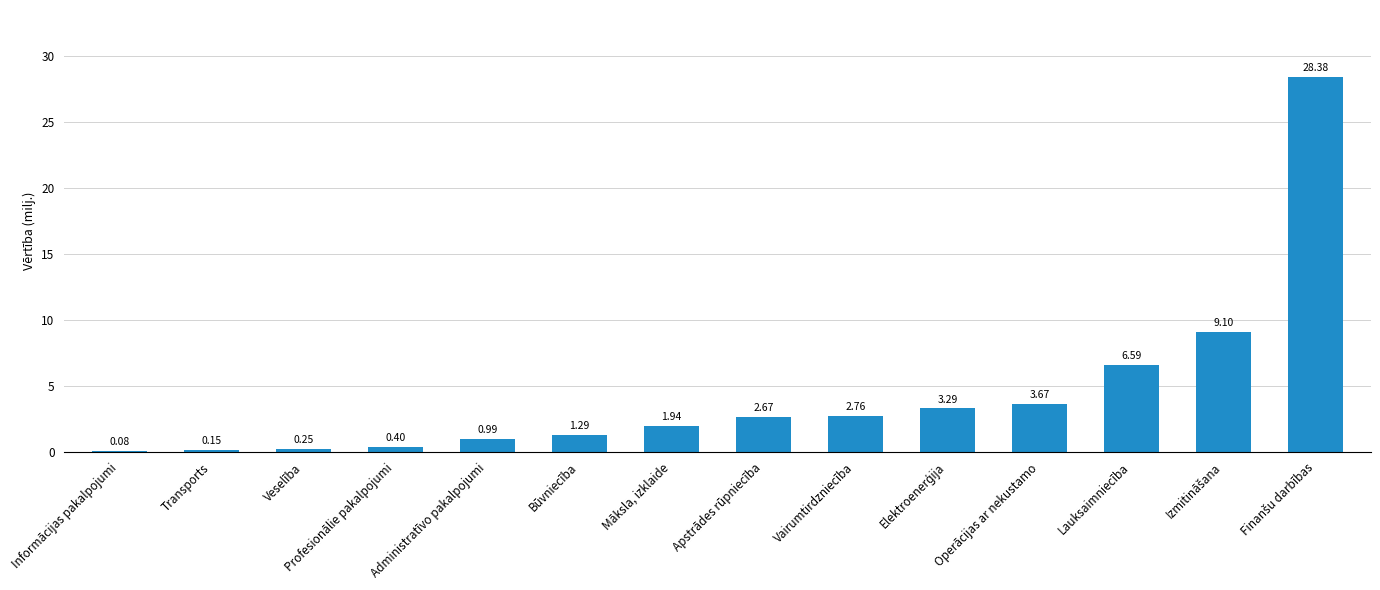

What is the sum of the values at Administratīvo pakalpojumi and Māksla, izklaide?

2.9